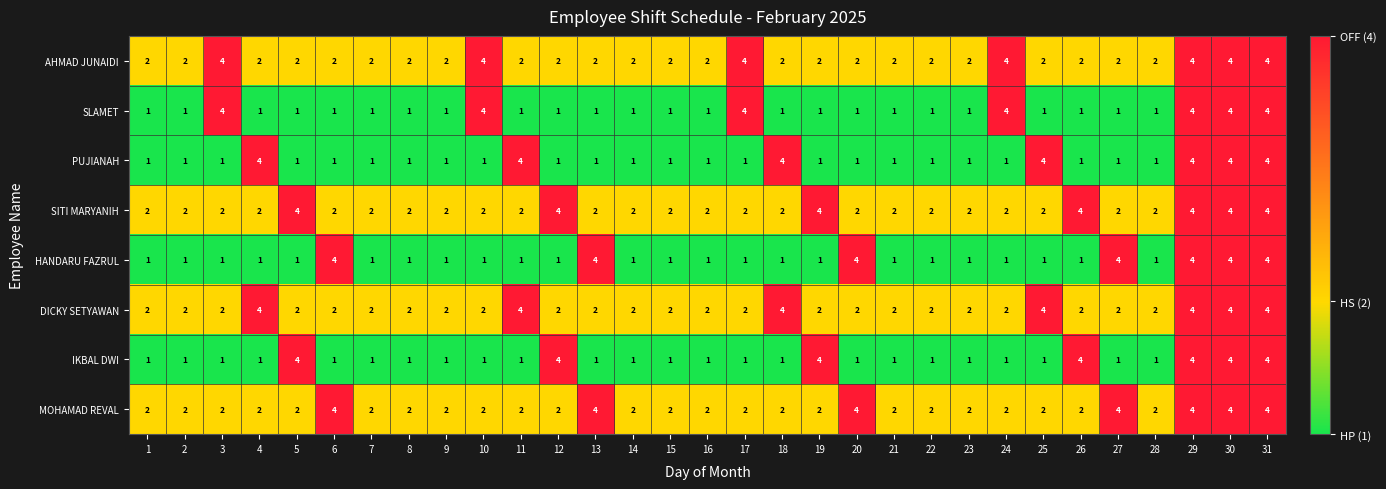

What is the spread (max minus min) of values at 10?

3